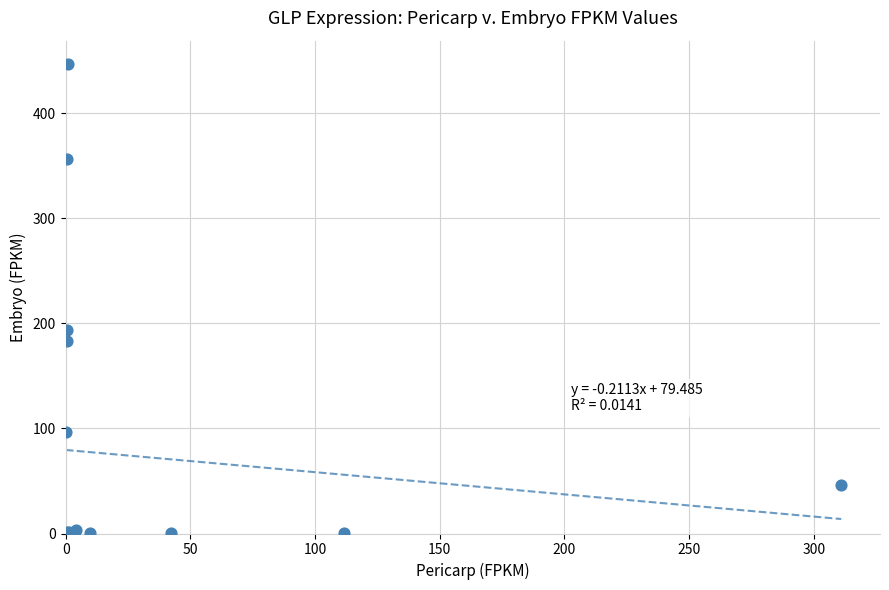

What Y value in the scatter plot is closest to 223?

193.5